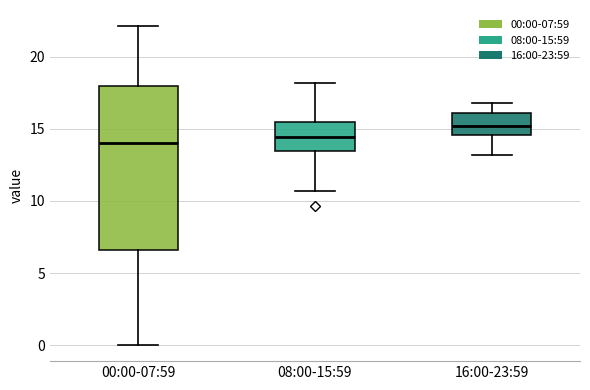

Which box is the tallest, from its lower edge to its upper edge?

00:00-07:59